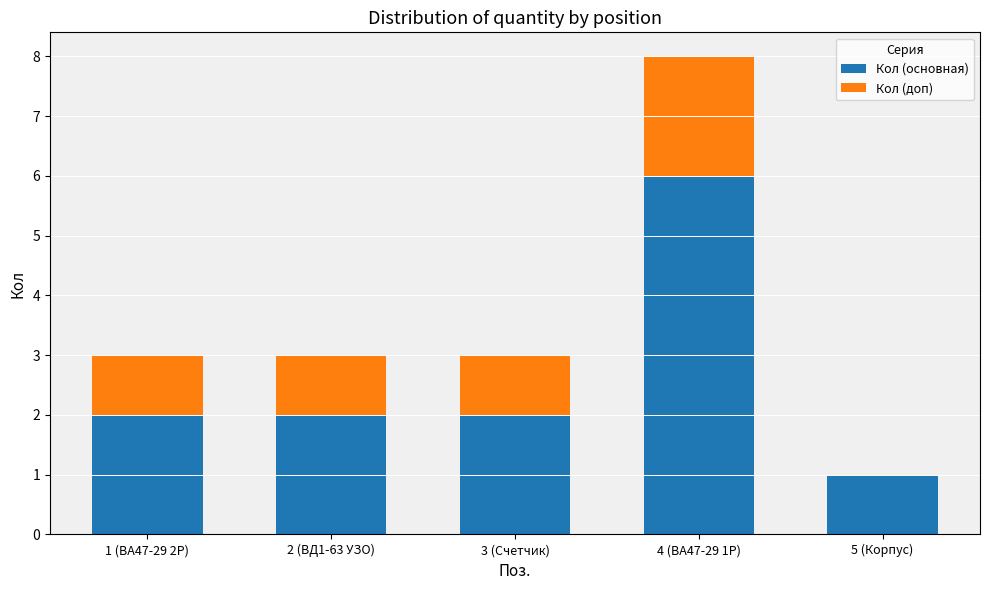

At which label does Кол (основная) reach its peak?

4 (ВА47-29 1Р)